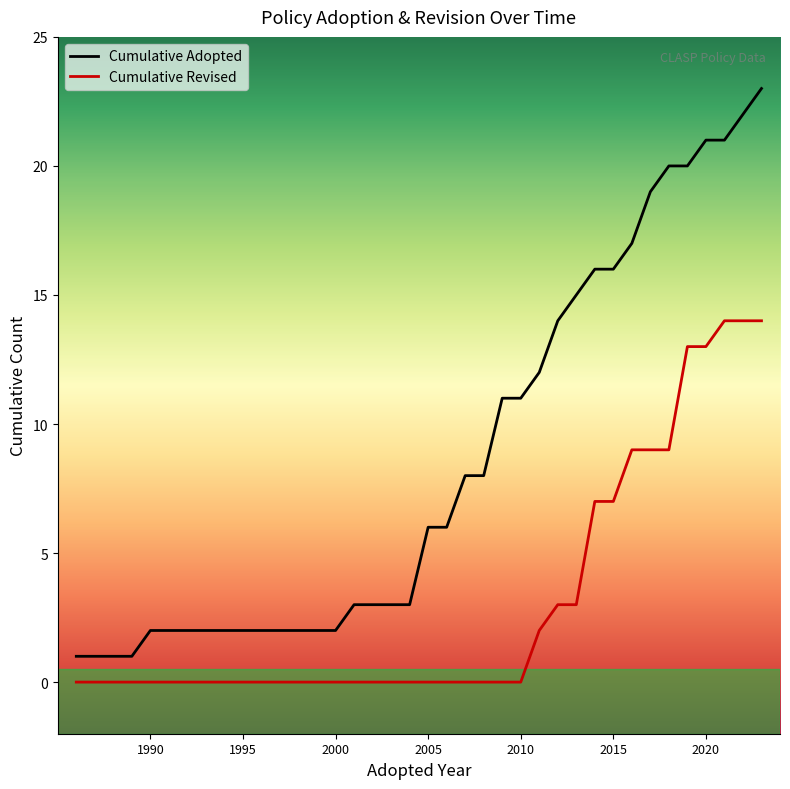

Which series has the largest range (max minus min)?

Cumulative Adopted